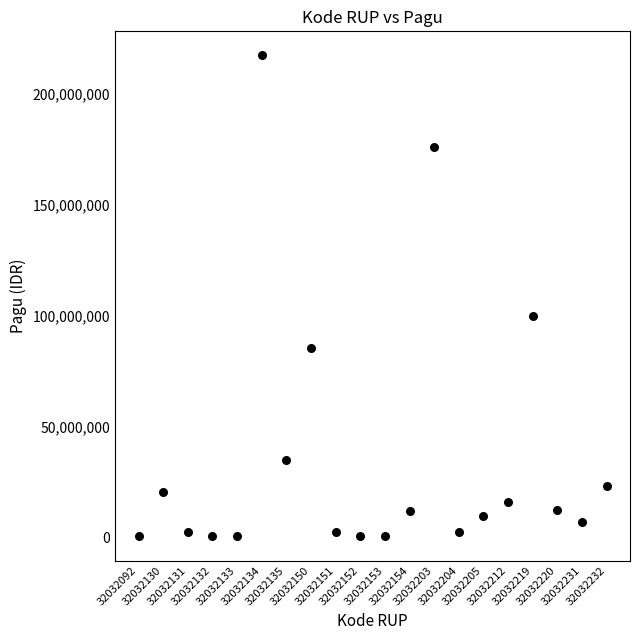

What Y value in the scatter plot is closest to 108800000?

99958000